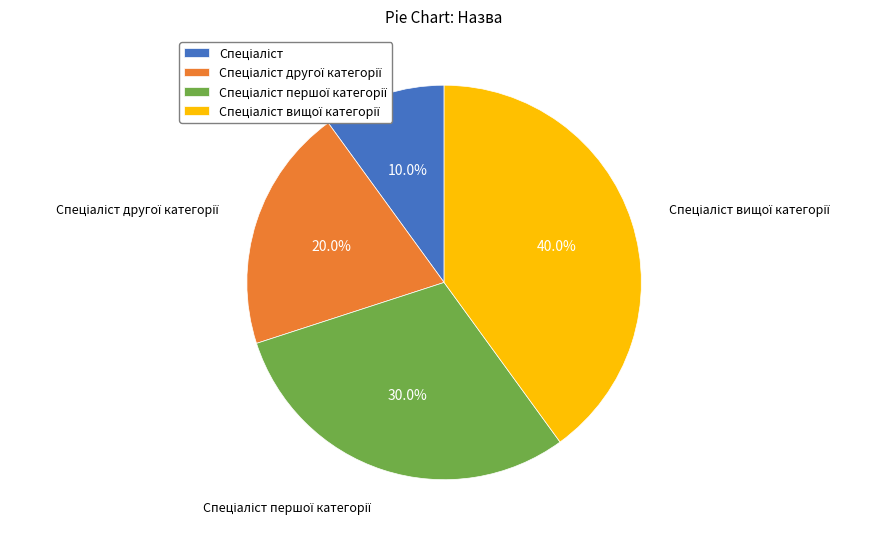

Does any single category account for the majority?

No